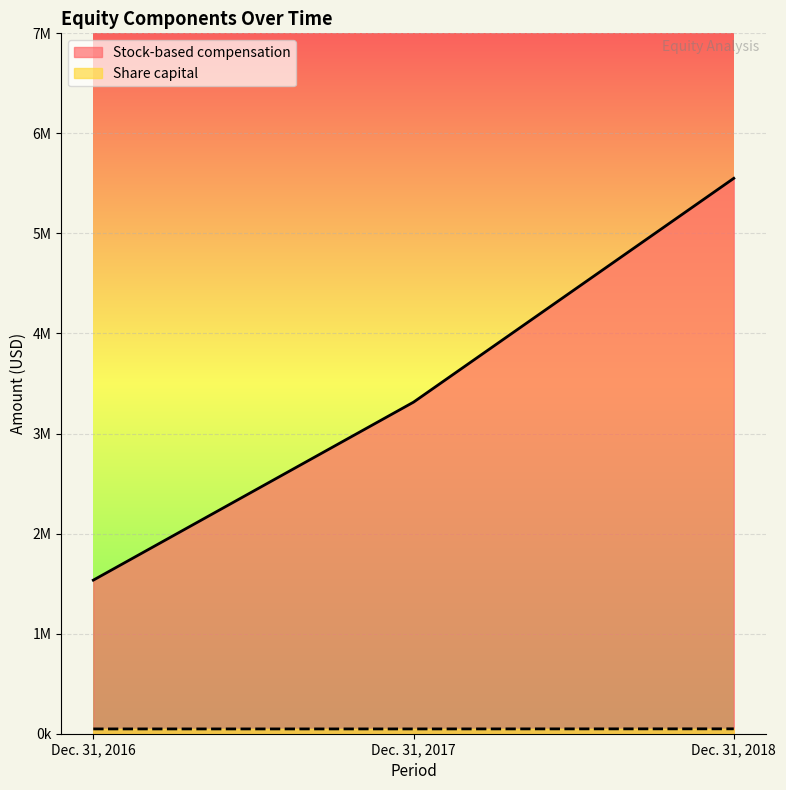

What is the difference between the maximum and minimum values in the Stock-based compensation series?

4016000